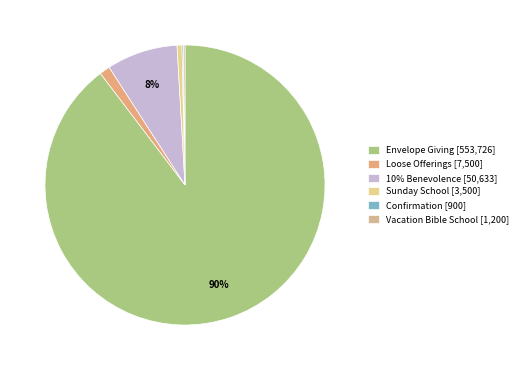

To the nearest percent, what is the difference between the largest and smallest slice percentages?

90%